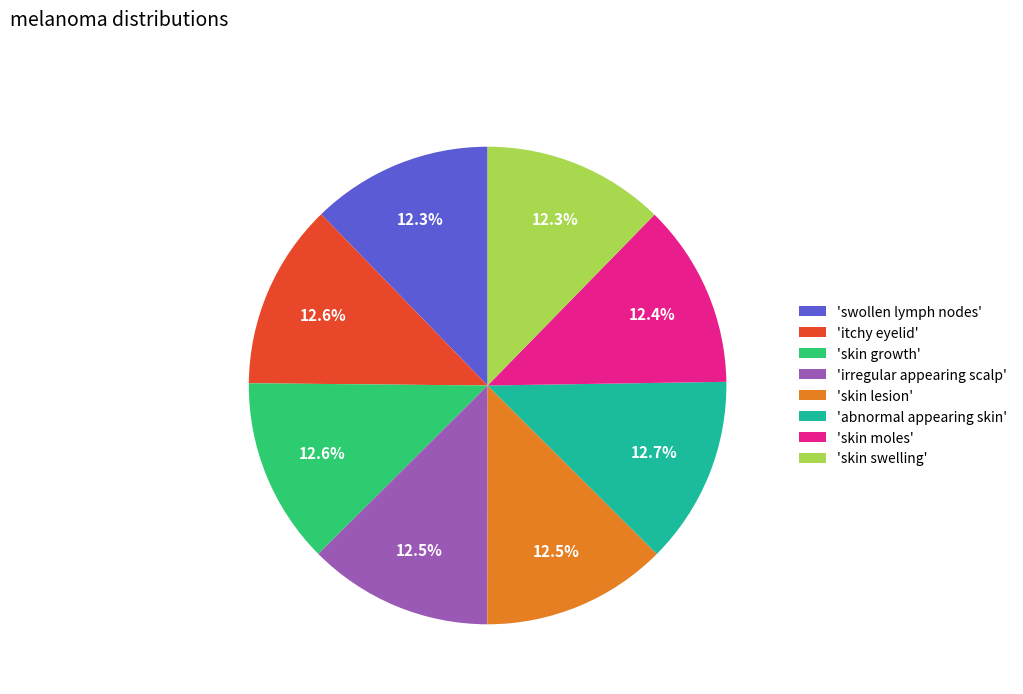

How many segments does this pie chart have?

8